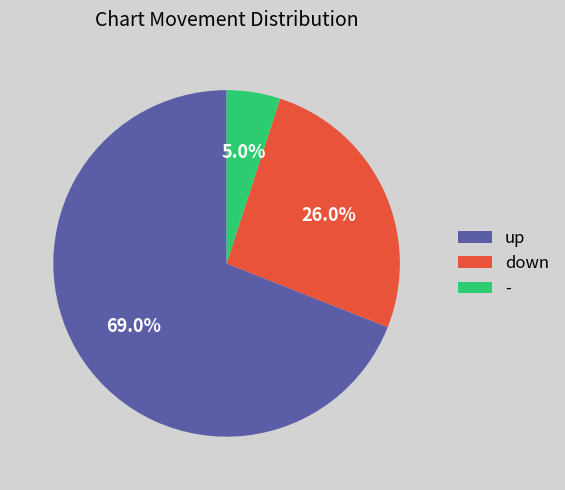

To the nearest percent, what portion does down represent?

26%